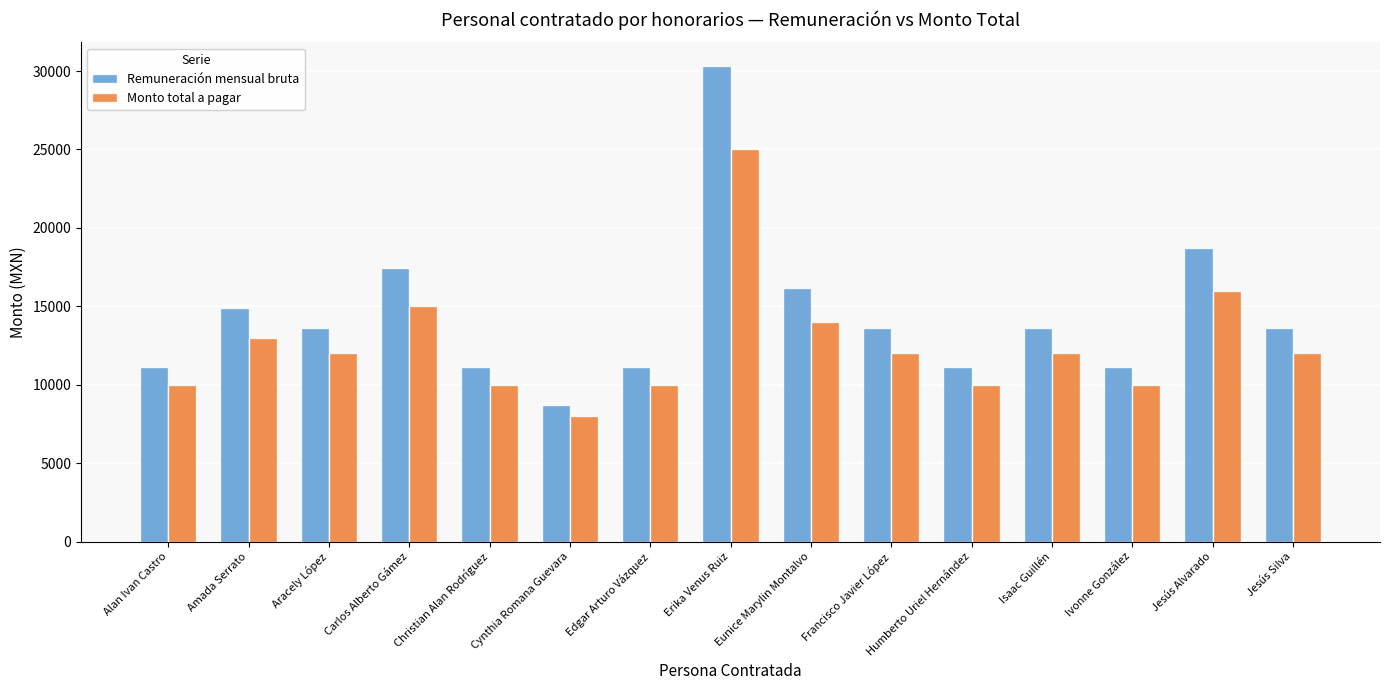

Rank the series by their maximum value, from highest to lowest.

Remuneración mensual bruta, Monto total a pagar